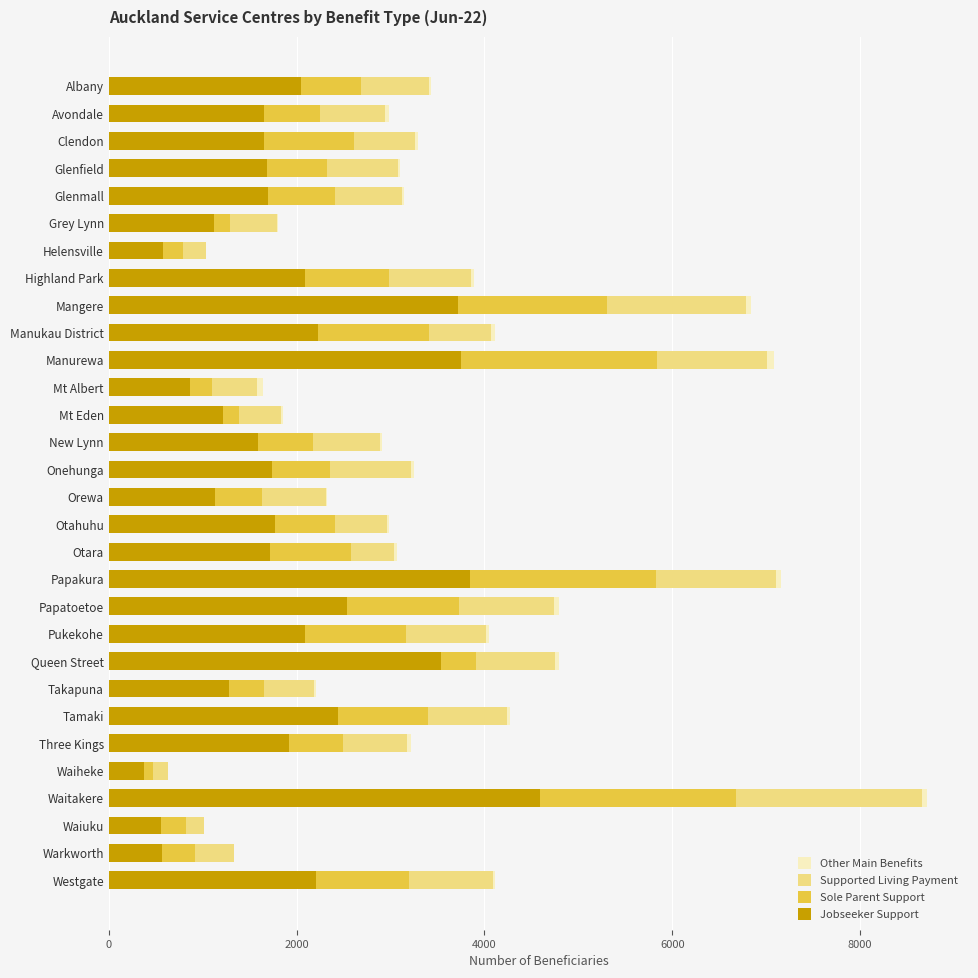

At which category is the sum across all series the highest?

Waitakere